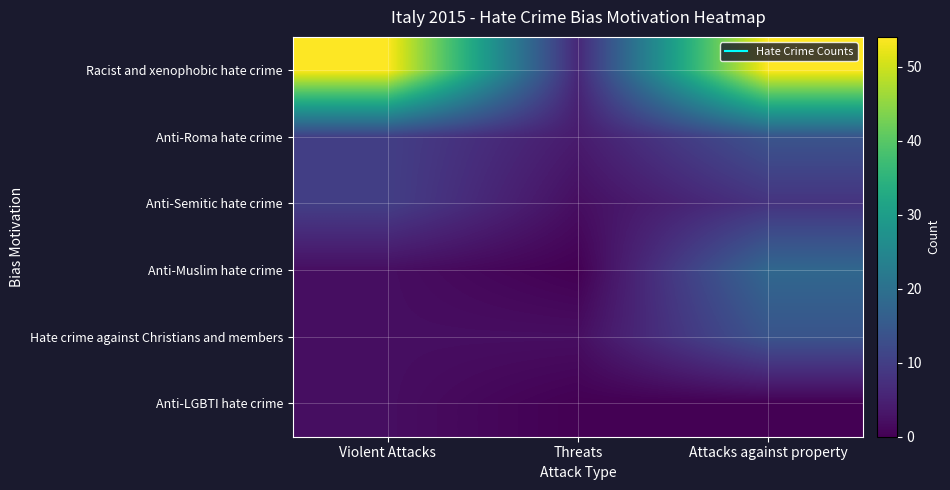

What is the difference between the highest and lowest values at Violent Attacks?

52